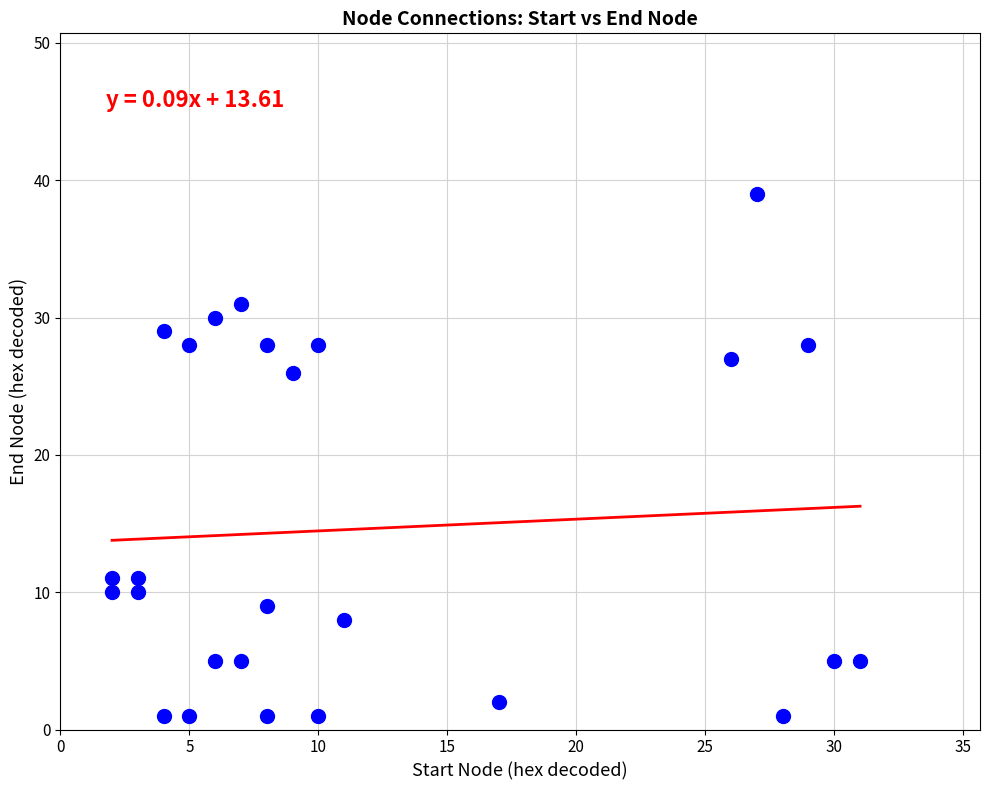

What Y value in the scatter plot is closest to 20?

26